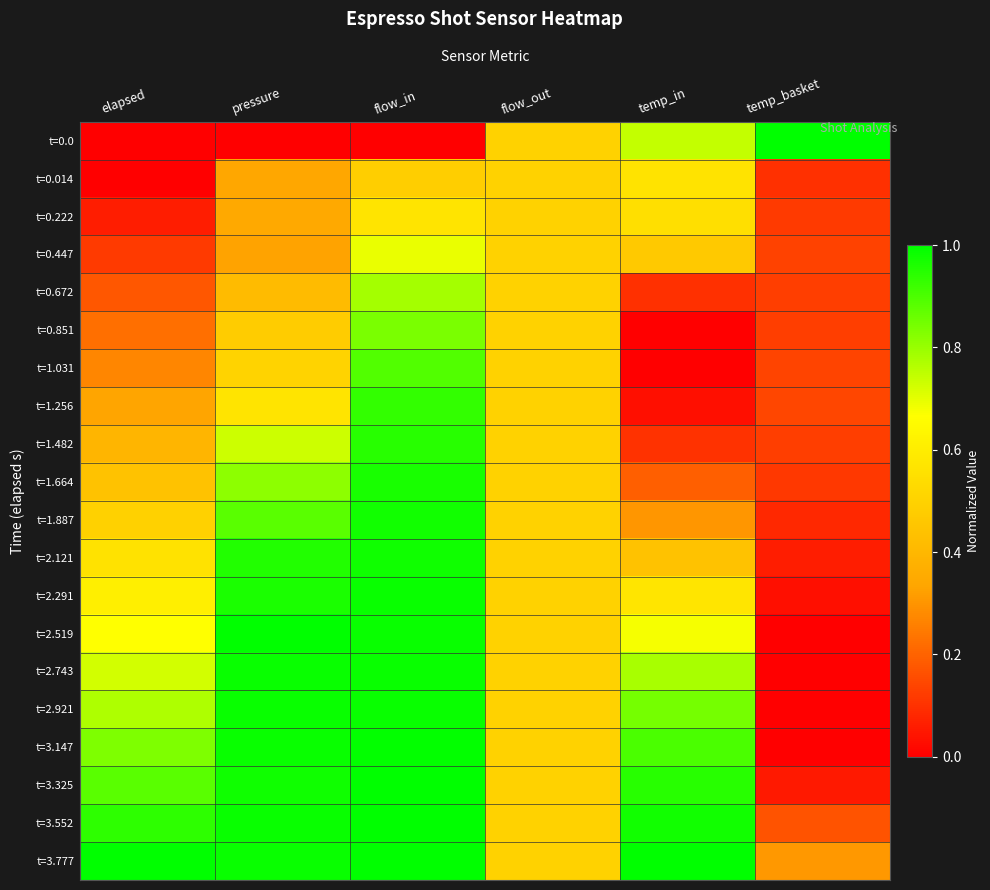

Which series has the largest range (max minus min)?

t=0.0